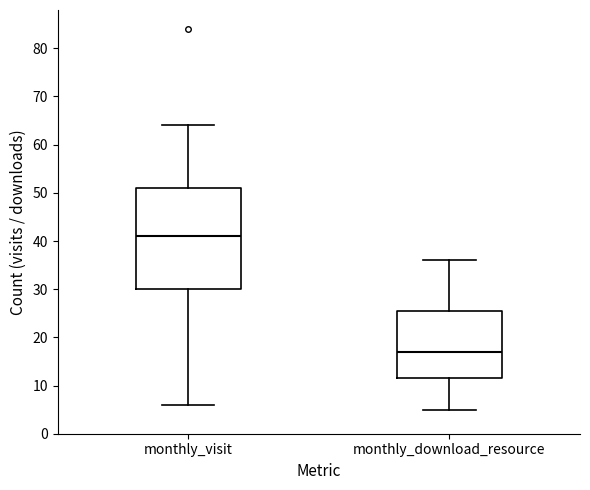

Which box's median line is the highest?

monthly_visit